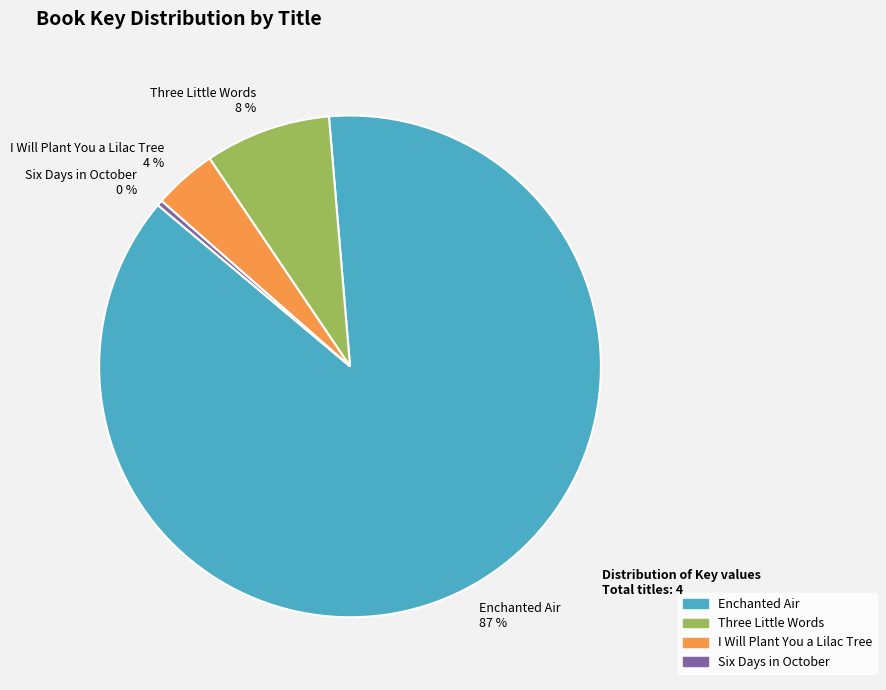

What percentage is the I Will Plant You a Lilac Tree slice, to the nearest percent?

4%